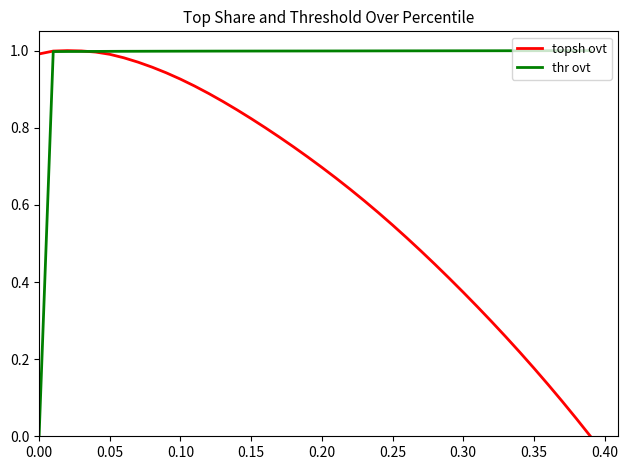

List the series in order of their overall mean, highest first.

thr ovt, topsh ovt